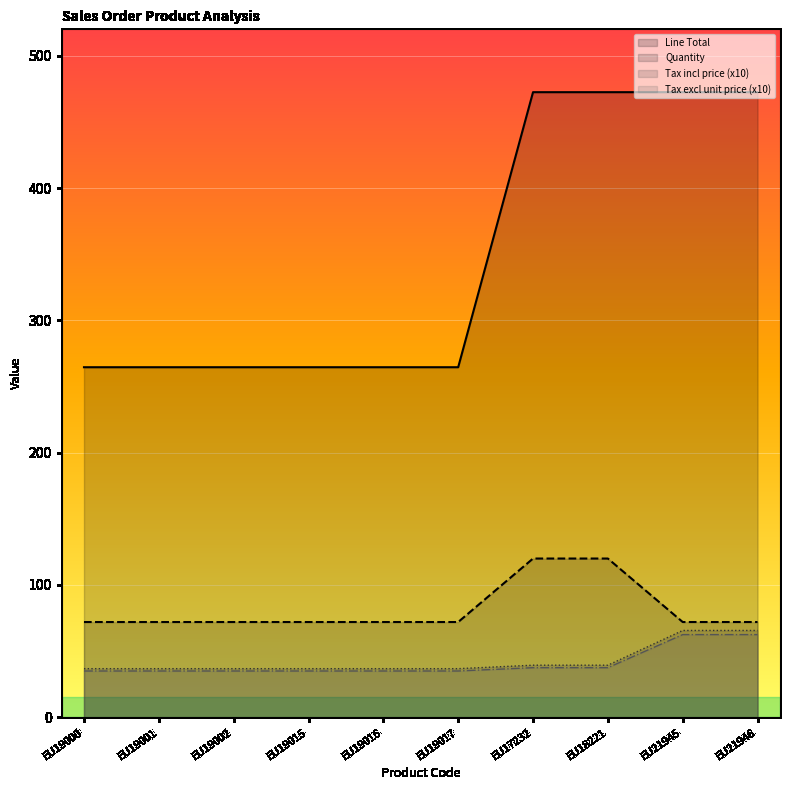

At which category does the chart reach its minimum across all series?

EU19000